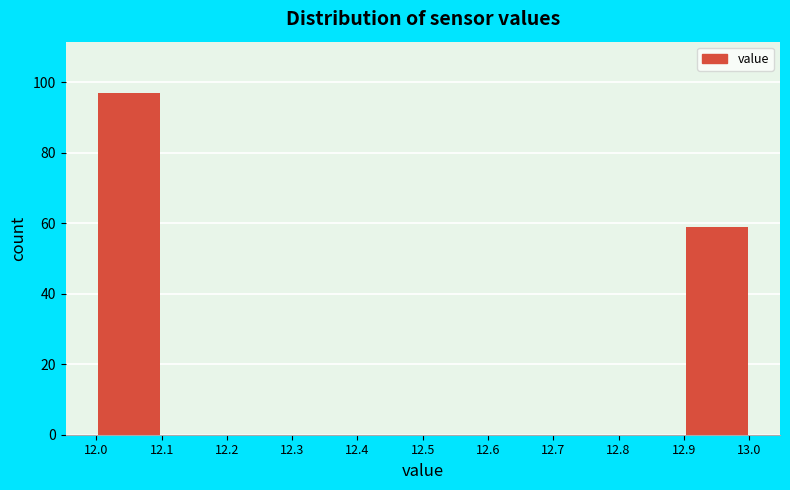

What is the height of the bar covering 12.0 to 12.1 on the x-axis? The values are not printed on the chart, so give them approximately, as read against the axis.

98